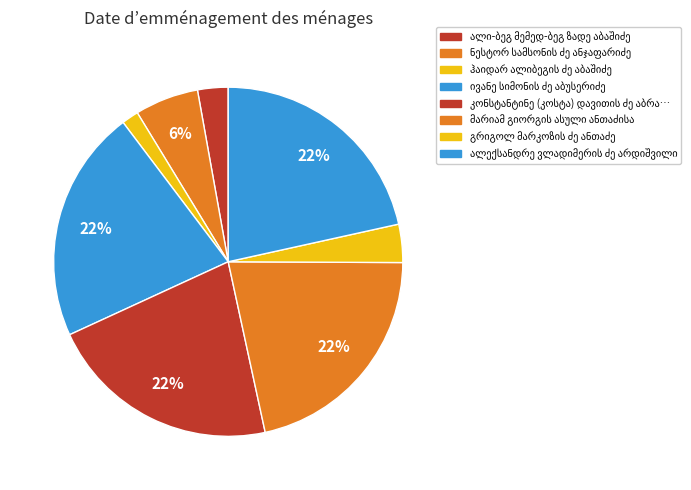

Which has a higher value, კონსტანტინე (კოსტა) დავითის ძე აბრამია or ჰაიდარ ალიბეგის ძე აბაშიძე?

კონსტანტინე (კოსტა) დავითის ძე აბრამია